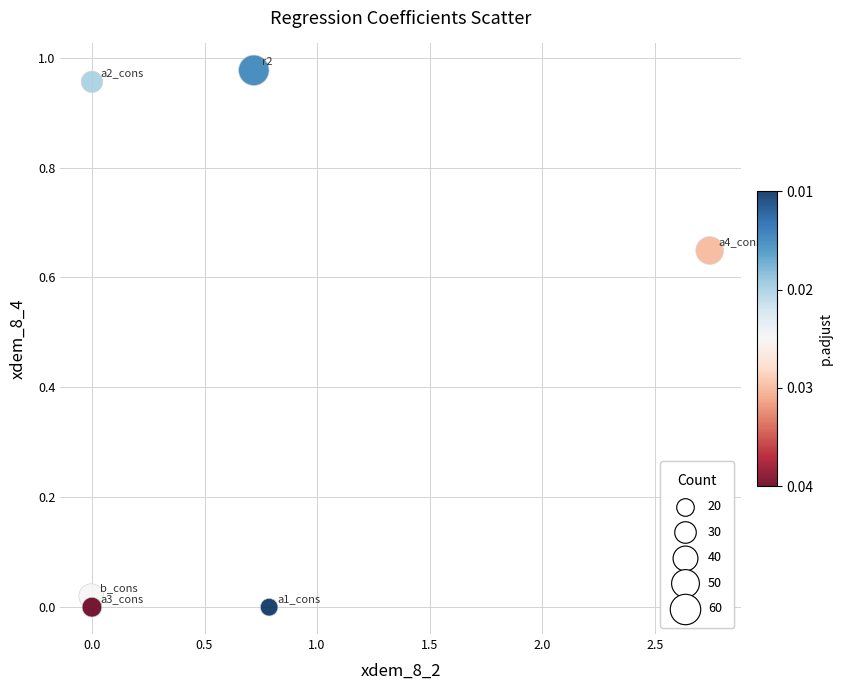

What is the average Y value?

0.4